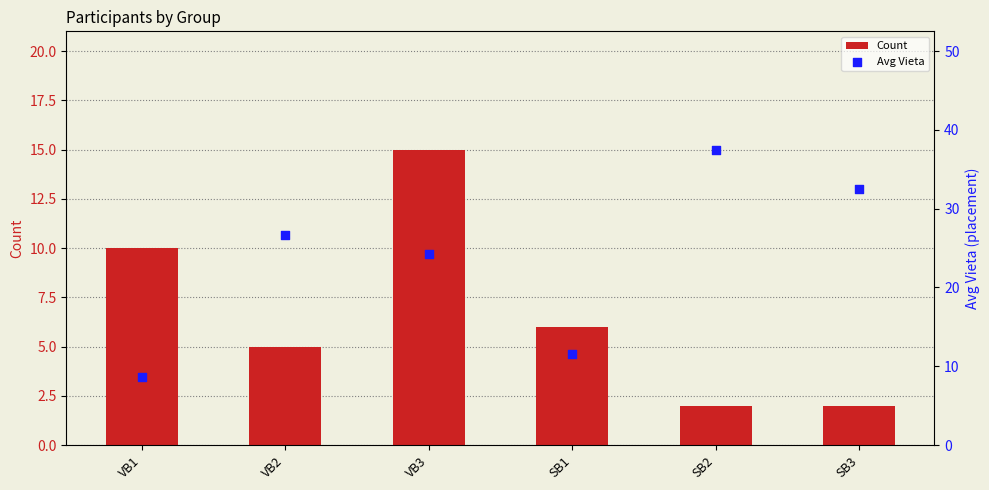

At how many categories does at least one series exceed 16?

4